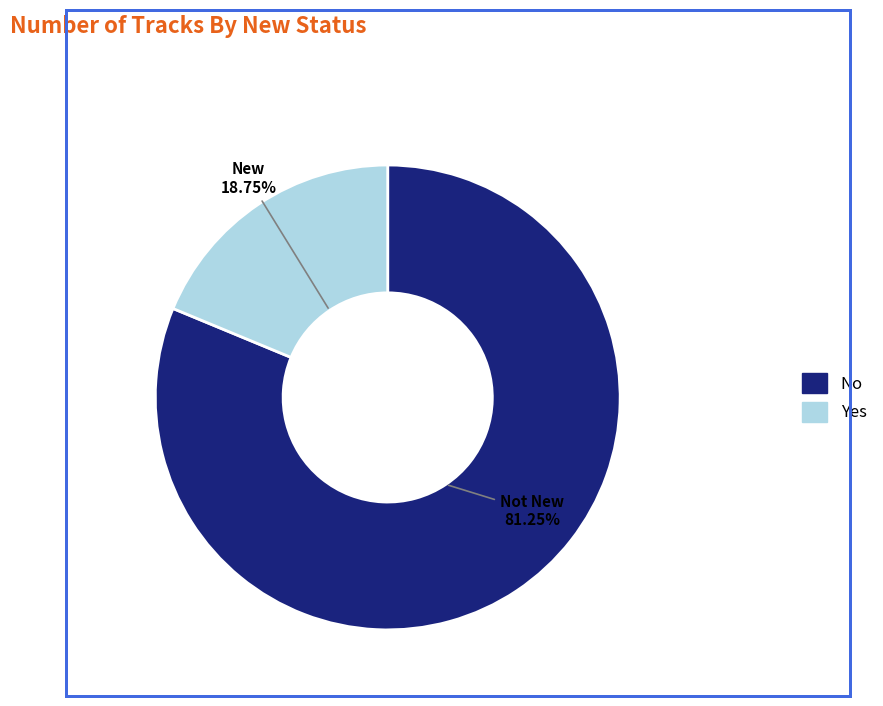

Which slice is the largest?

No